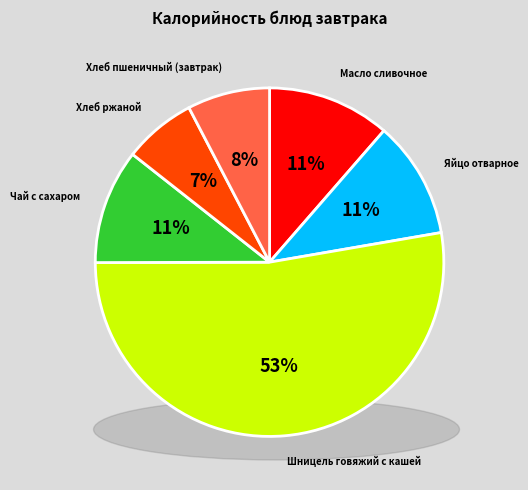

To the nearest percent, what percentage of the pie is Масло сливочное?

11%